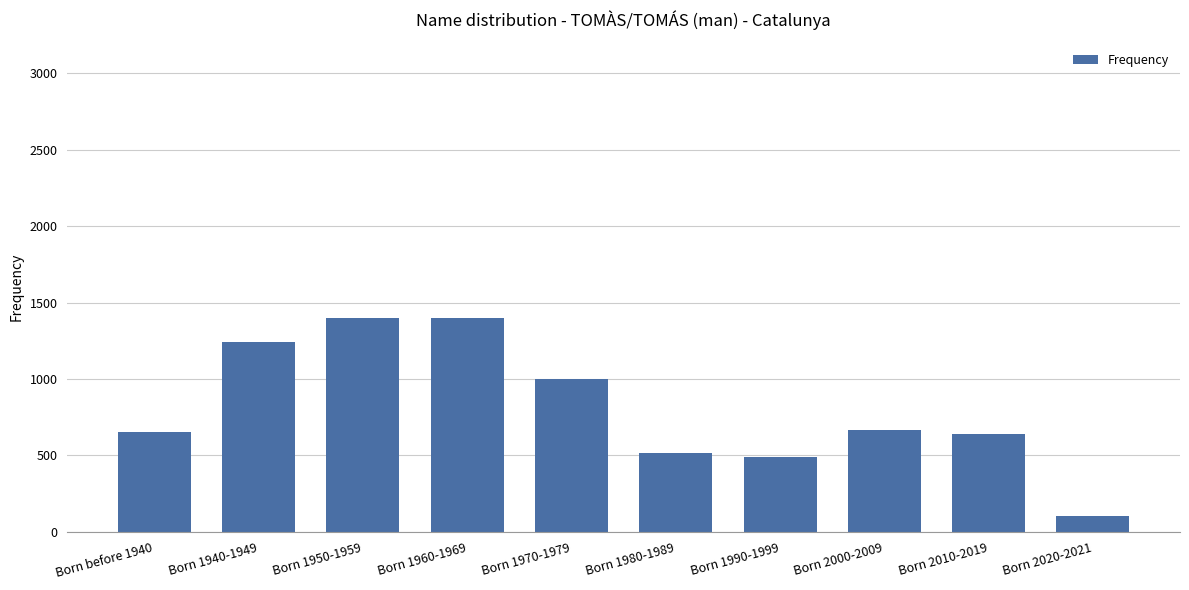

What is the difference between the maximum and minimum values?

1296